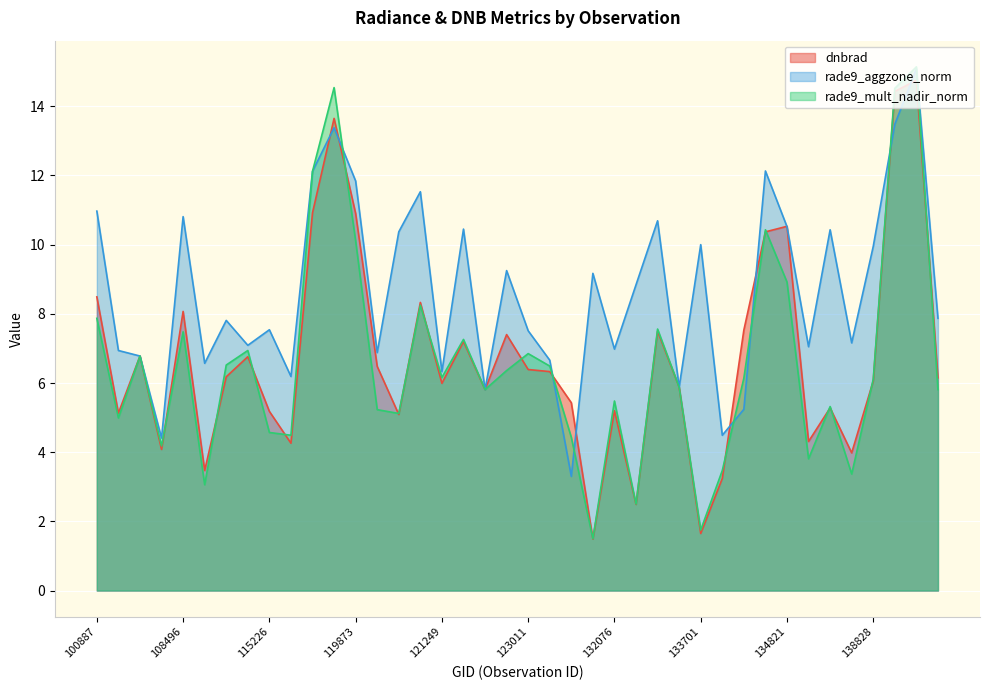

What is the value of the rade9_mult_nadir_norm point at the 37th from the left?

6.1